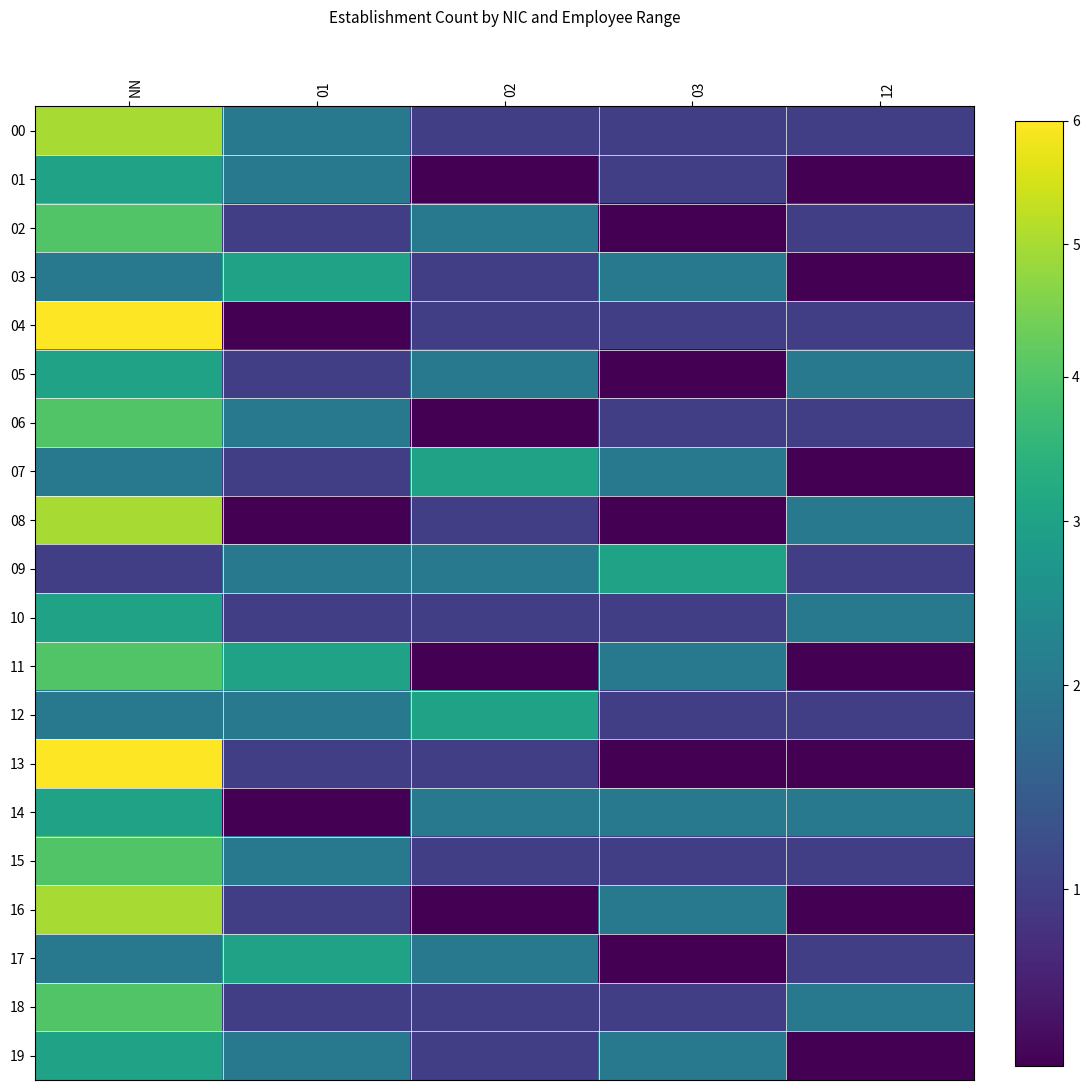

What is the difference between the highest and lowest values at 01?

3